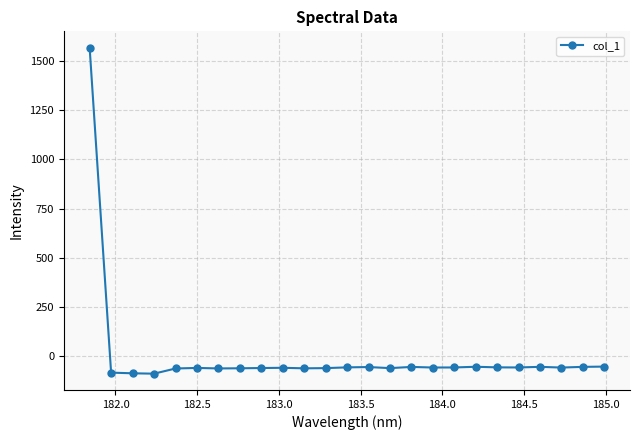

What is the difference between the maximum and minimum values?

1656.5